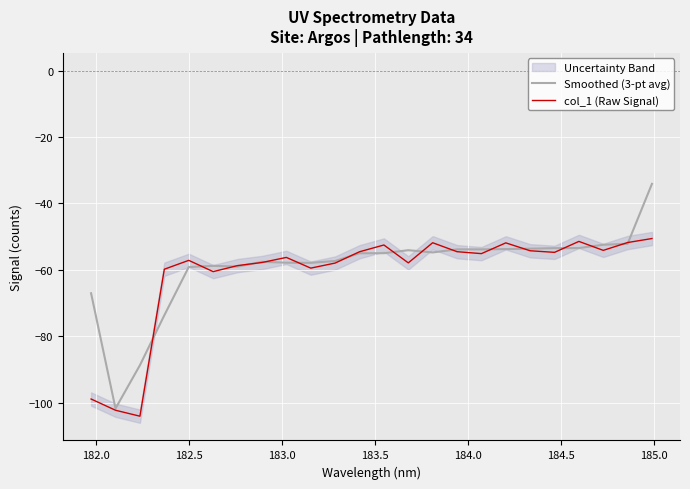

True or false: Smoothed (3-pt avg) has more than 2 points higher than both neighbors.

True